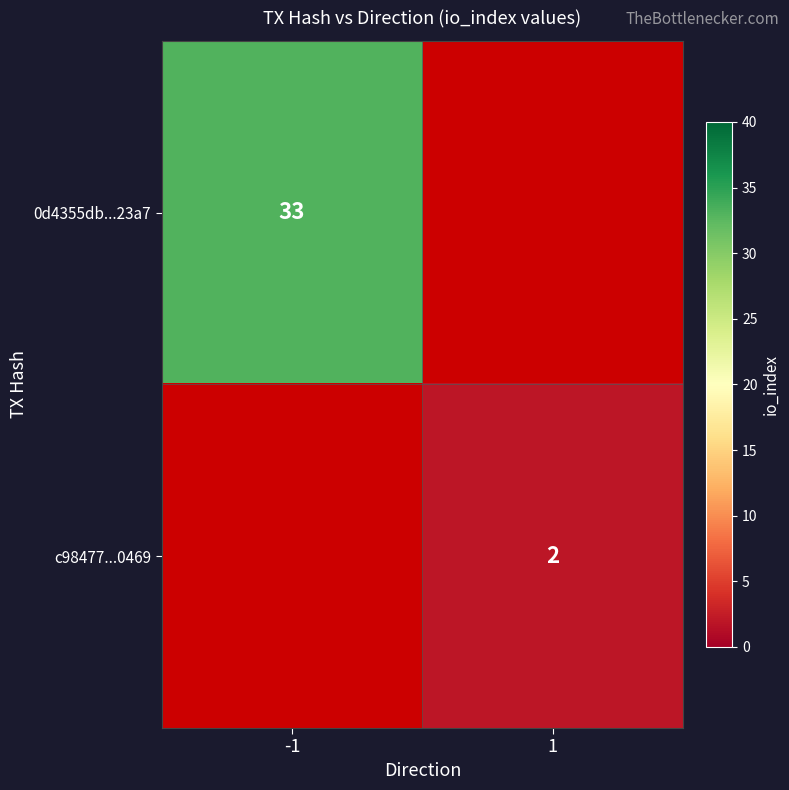

Is the value of 0d4355db...23a7 at -1 greater than the value of c98477...0469 at 1?

Yes